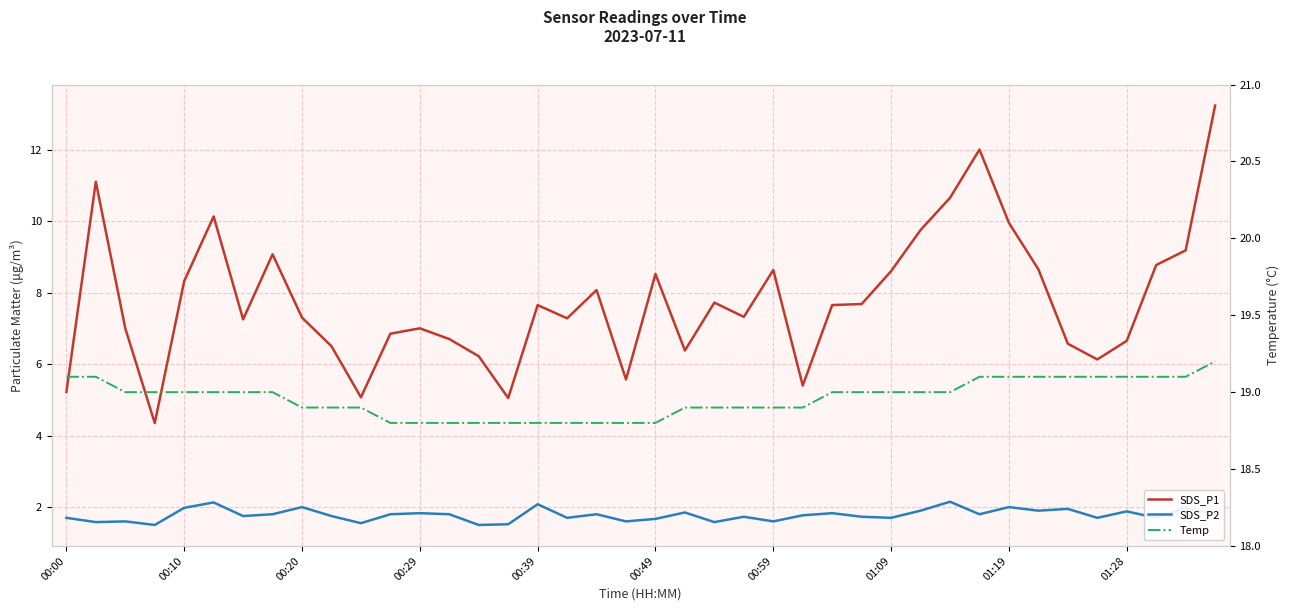

What is the difference between the second highest and minimum values in the SDS_P1 series?

7.7